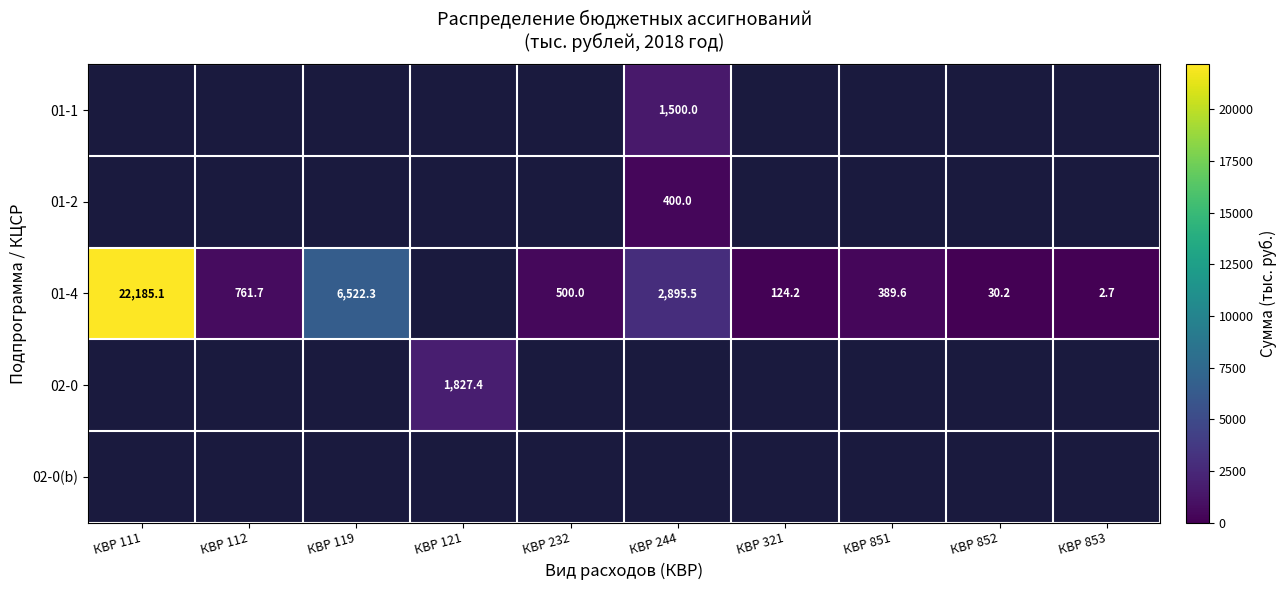

True or false: 02-0 has a value of 1827.4 at КВР 121.

True